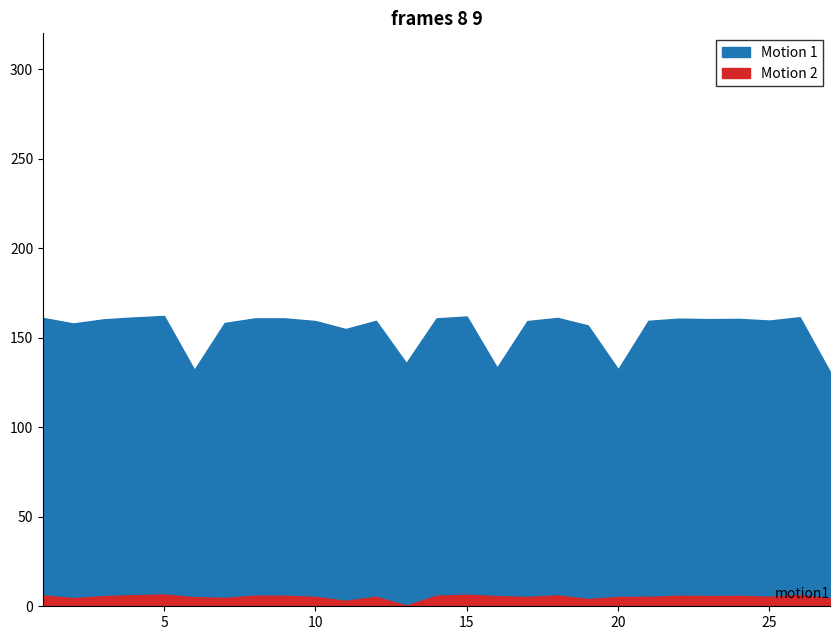

Is the value of Motion 2 at 13 greater than the value of Motion 1 at 24?

No